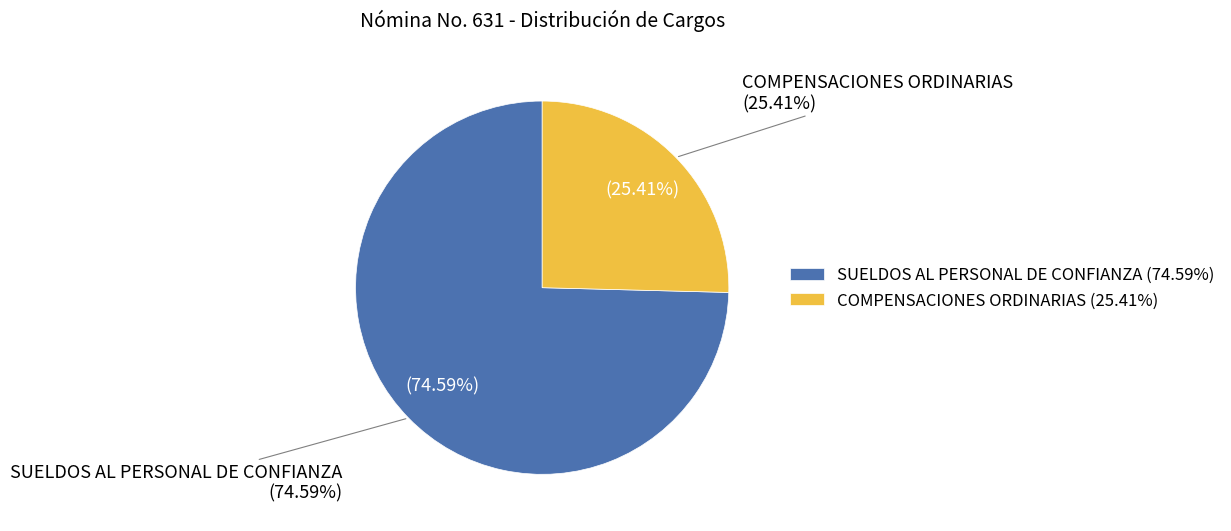

Which category has the biggest portion of the pie?

SUELDOS AL PERSONAL DE CONFIANZA